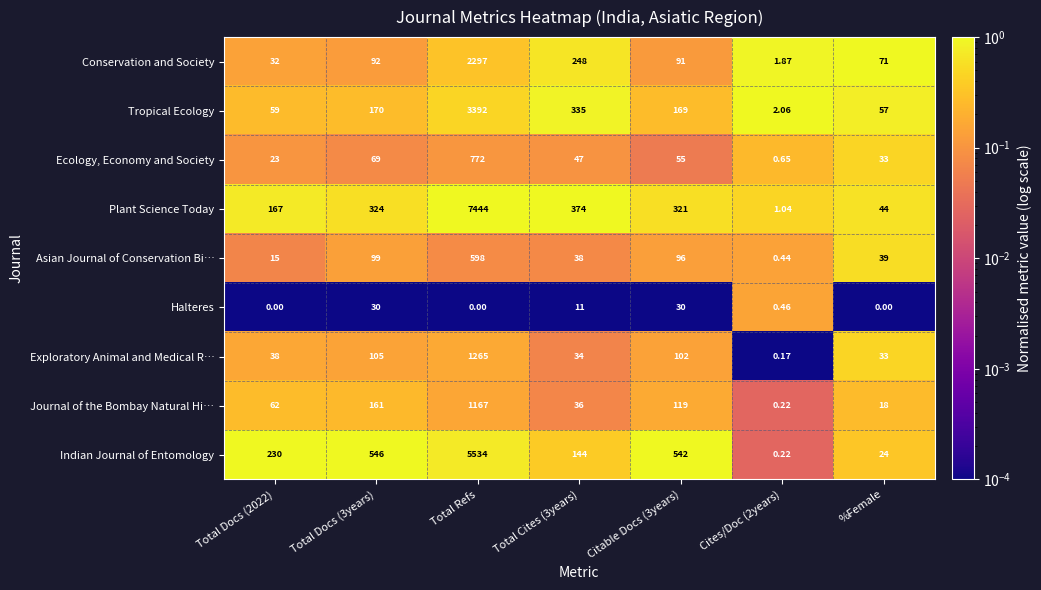

Is the value of Plant Science Today at Citable Docs (3years) greater than the value of Ecology, Economy and Society at Total Refs?

No